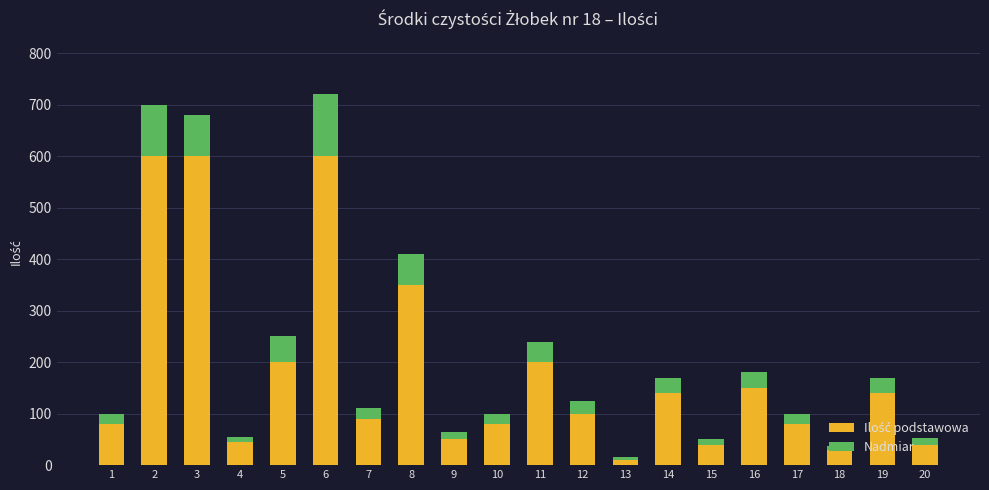

How many categories are shown in the chart?

20